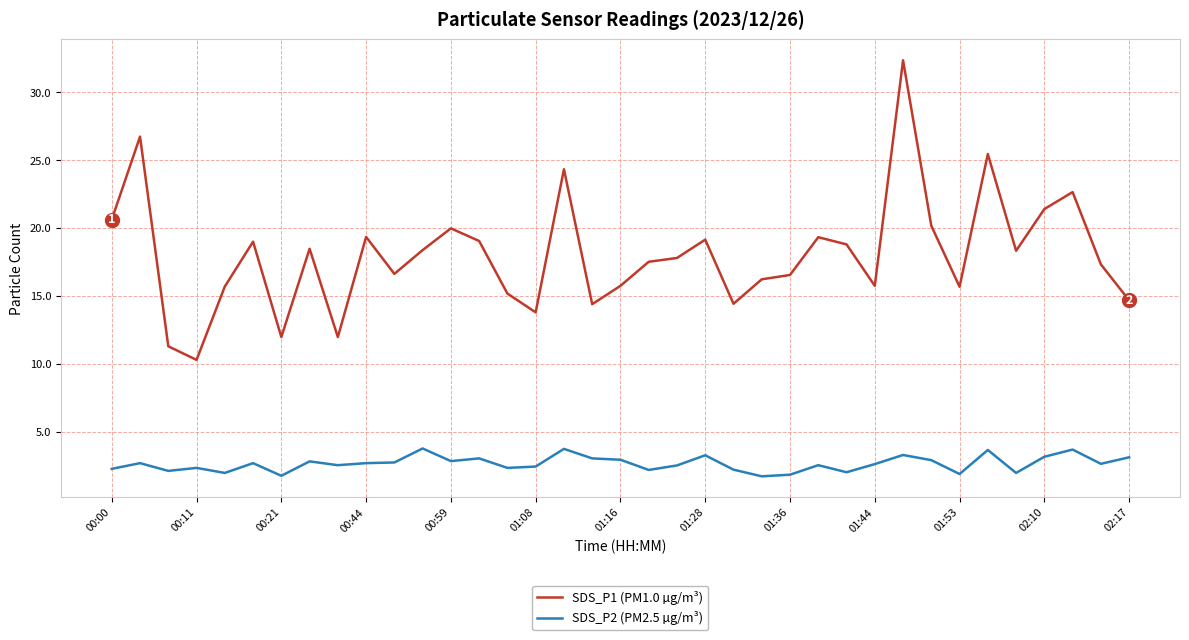

What is the highest value of the SDS_P1 (PM1.0 µg/m³) series?

32.4